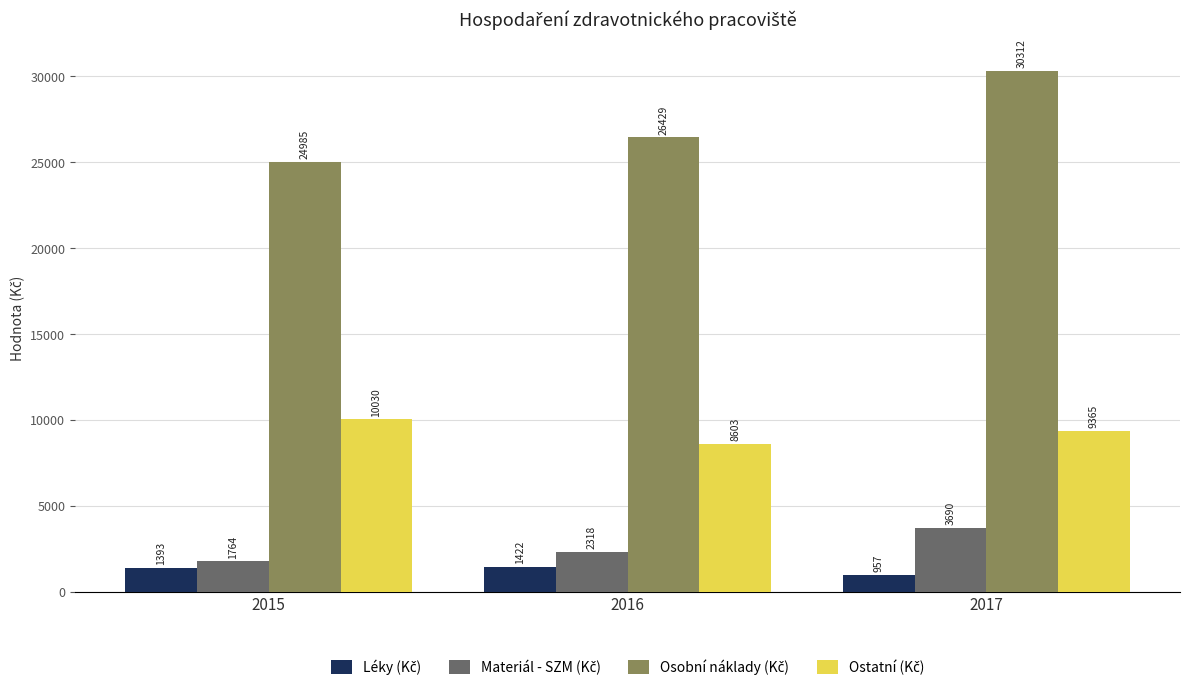

At which category is the sum across all series the highest?

2017